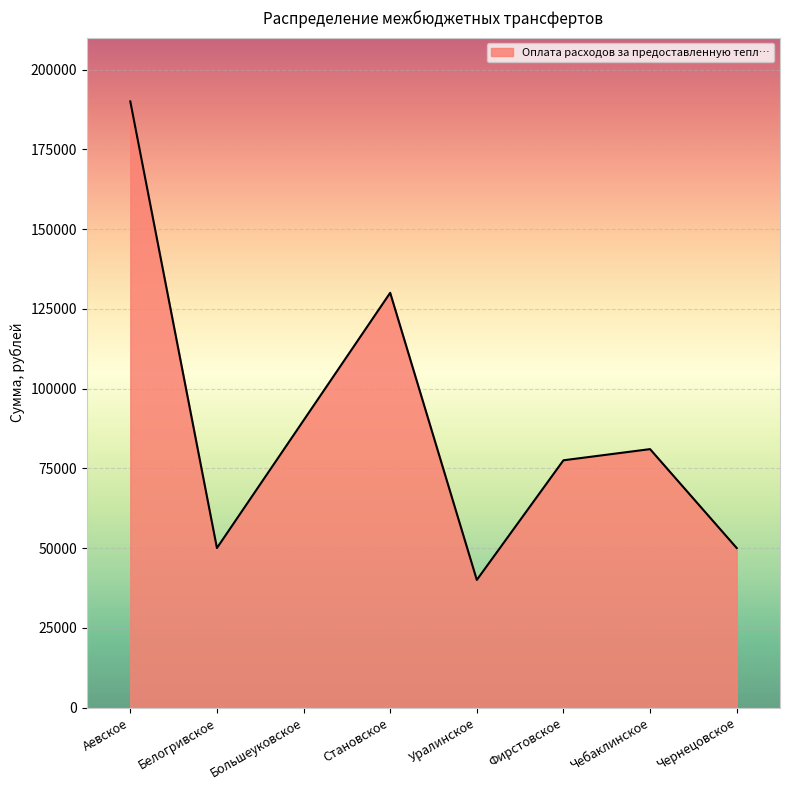

Which has a higher value, Уралинское or Становское?

Становское